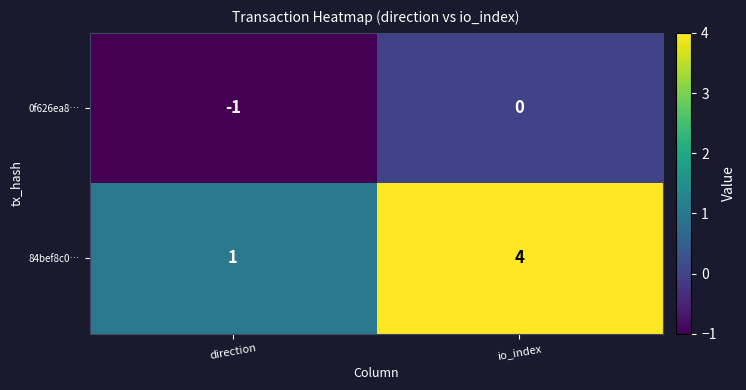

What is the spread (max minus min) of values at io_index?

4